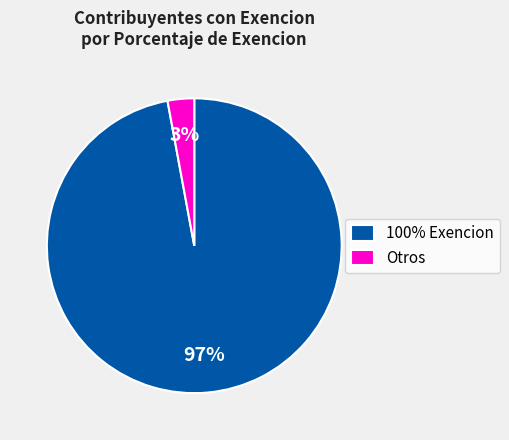

To the nearest percent, what is the difference between the largest and smallest slice percentages?

94%